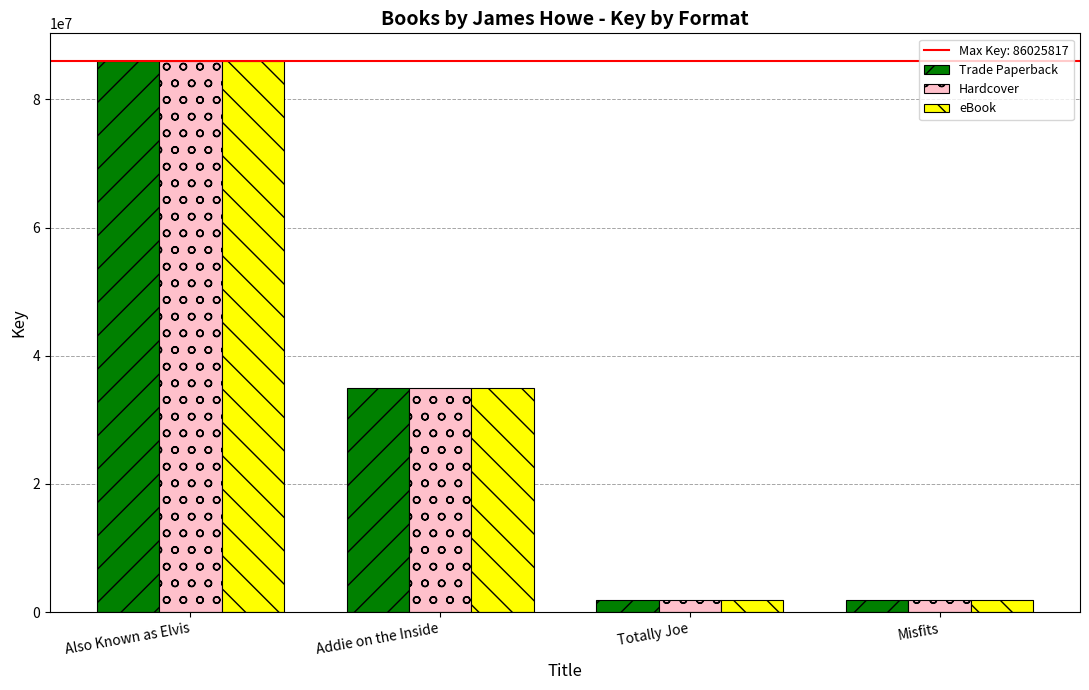

Is the value of Trade Paperback at Misfits greater than the value of eBook at Addie on the Inside?

No